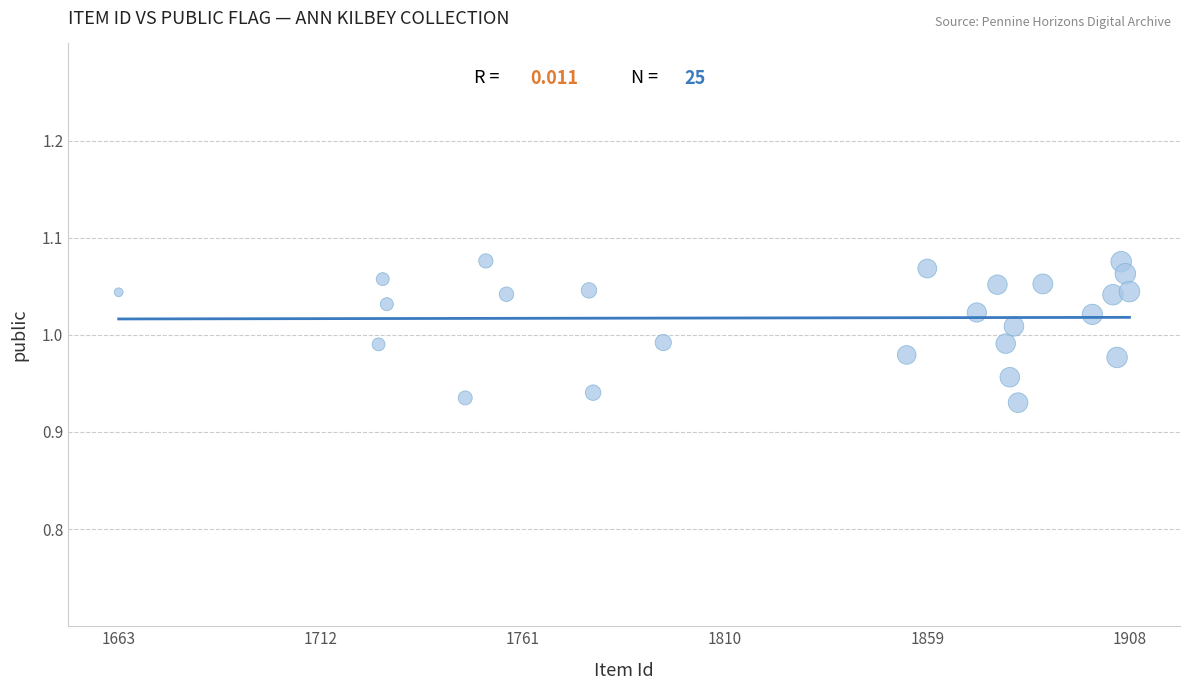

What is the range of X values (max minus min)?

245.0